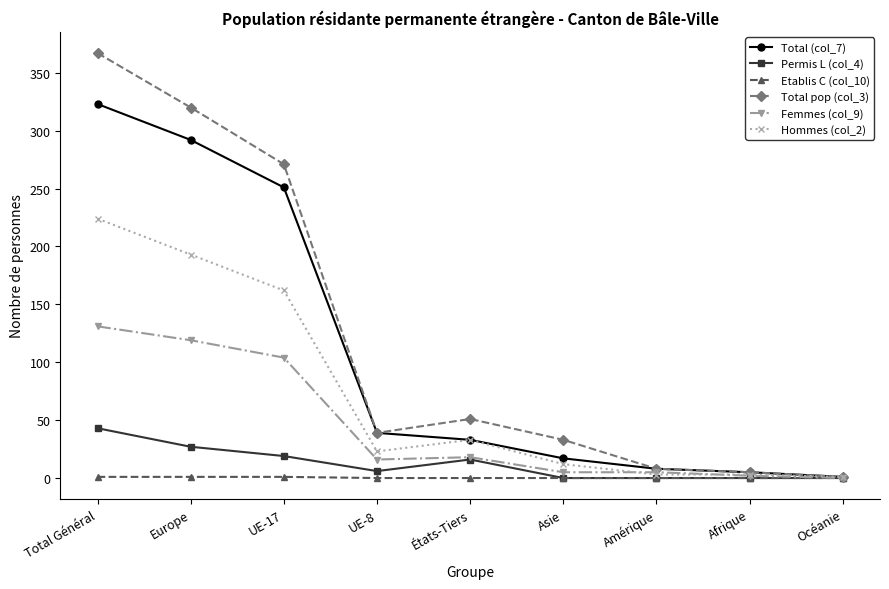

What is the difference between the highest and lowest values at Océanie?

1